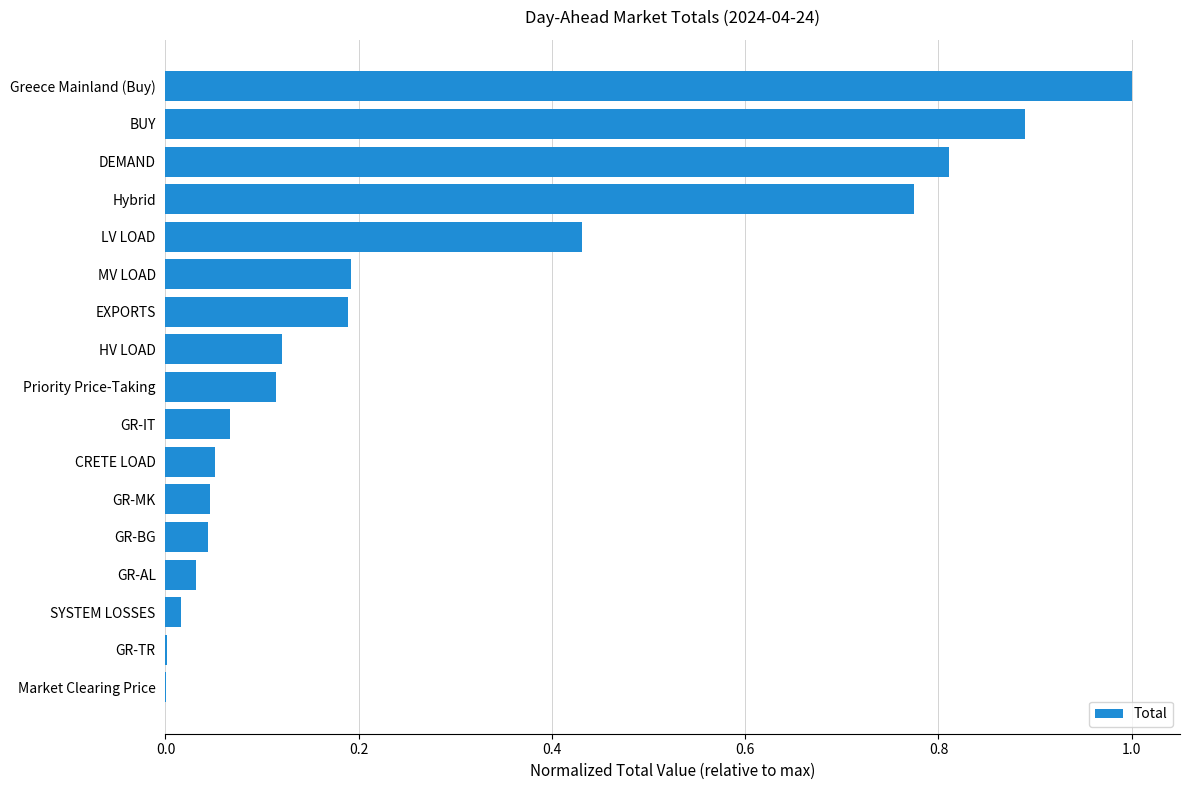

The value at Greece Mainland (Buy) is 0.7. True or false?

False